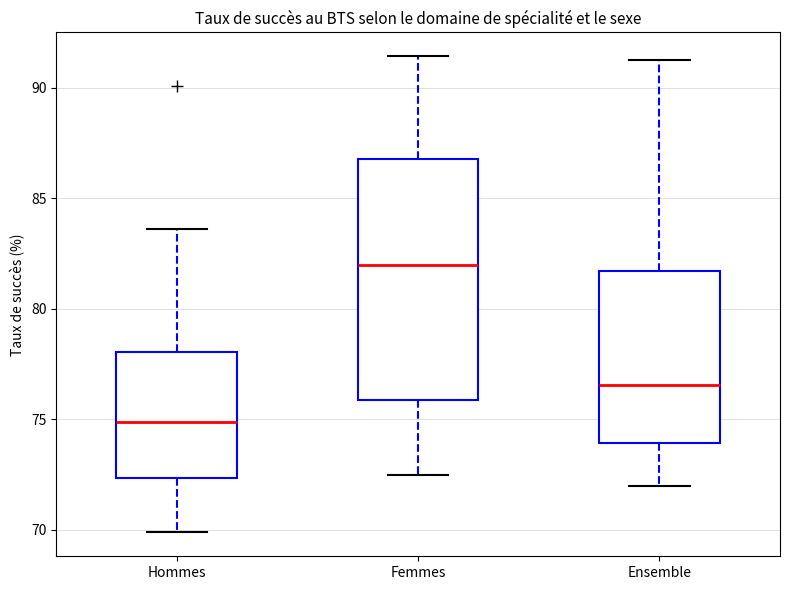

Where does the upper whisker of the box for Hommes end on the y-axis? The values are not printed on the chart, so give them approximately, as read against the axis.

83.5